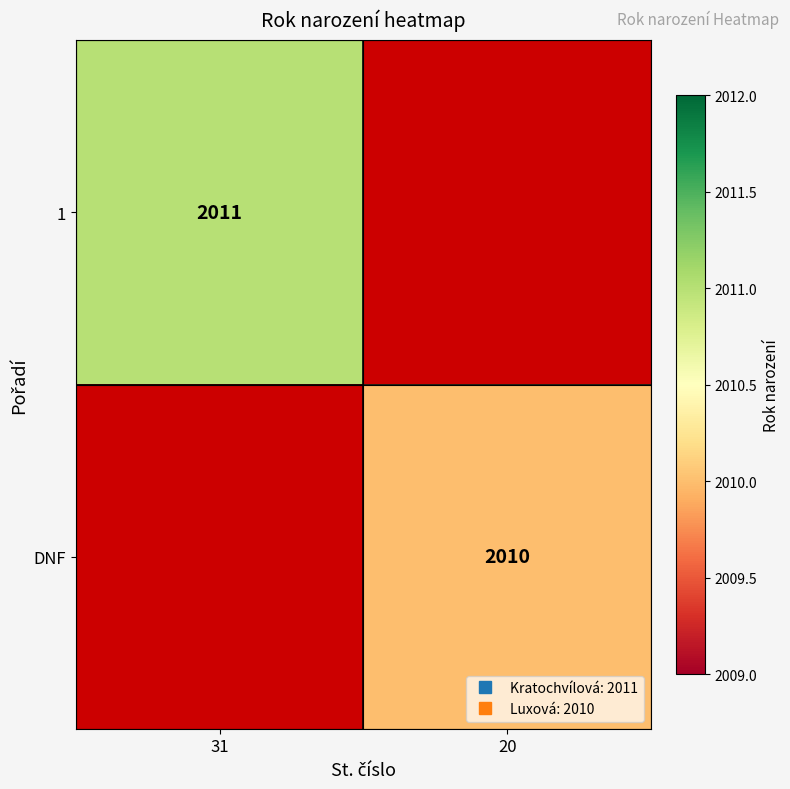

Rank the categories by DNF value from highest to lowest.

31, 20